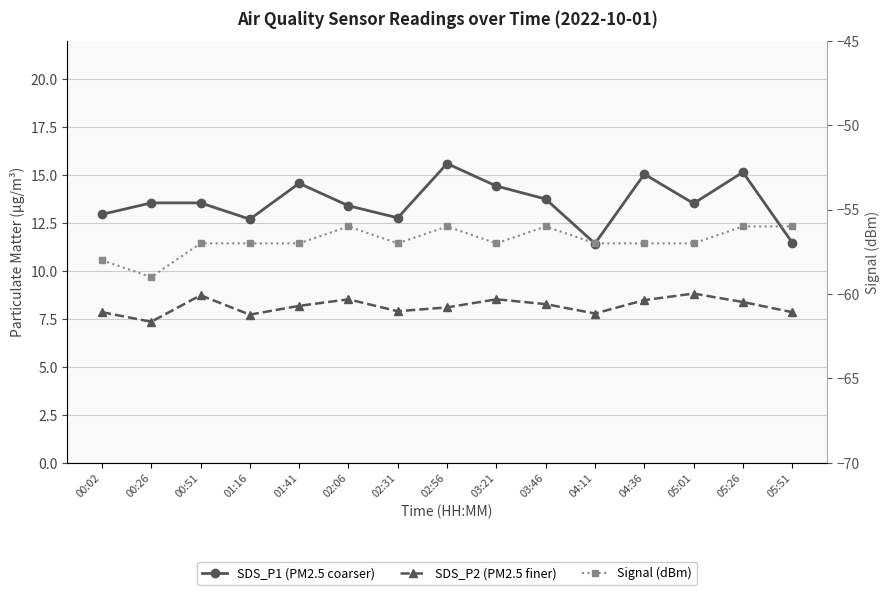

What is the label of the 13th point from the right?

00:51